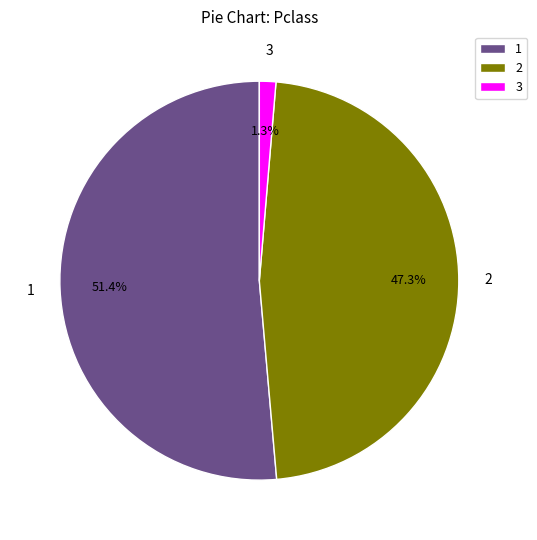

Rank the categories by value from lowest to highest.

3, 2, 1